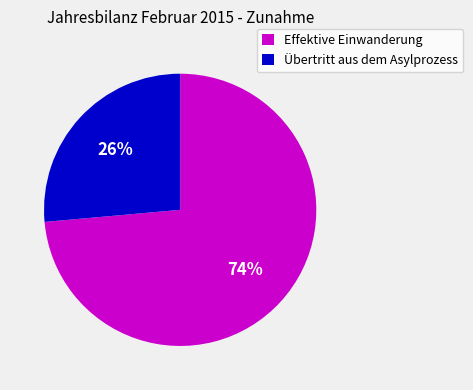

Which has a higher value, Übertritt aus dem Asylprozess or Effektive Einwanderung?

Effektive Einwanderung